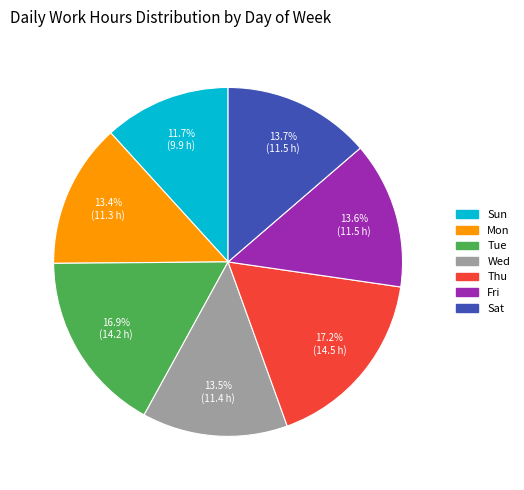

To the nearest percent, what is the difference between the Sun and Wed slice percentages?

2%